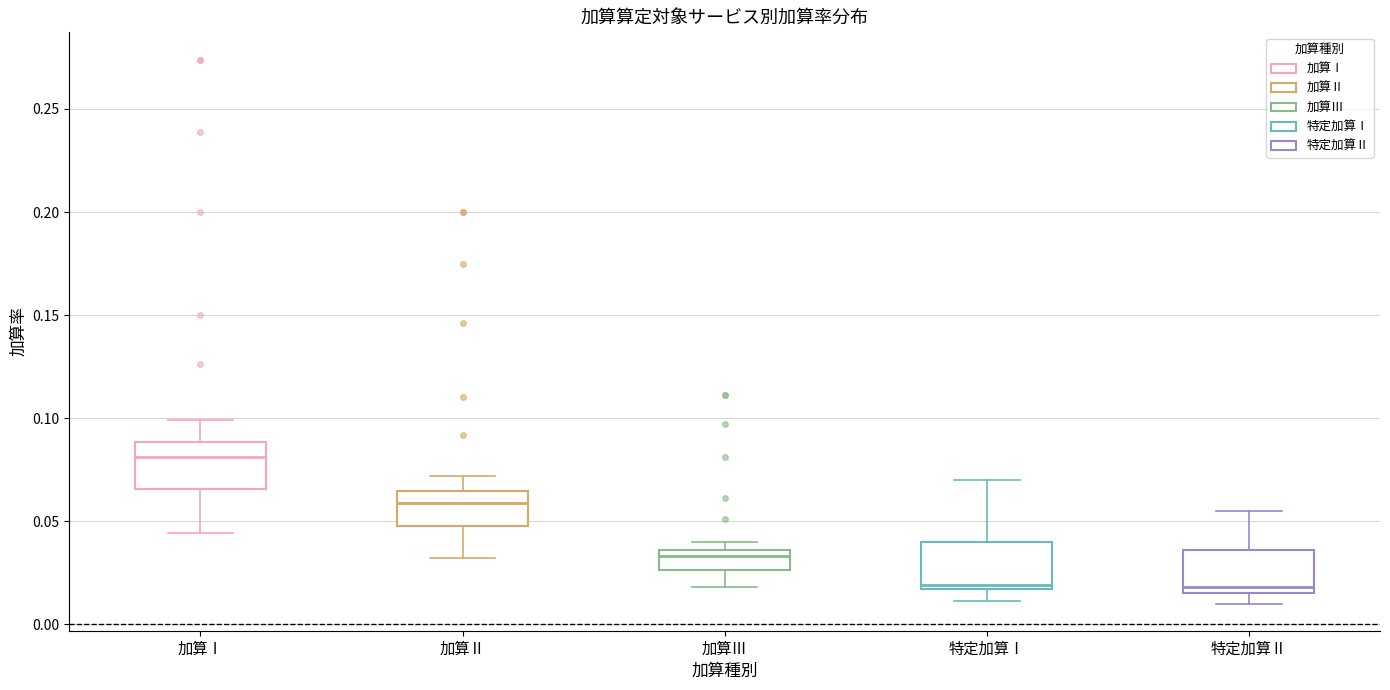

Where is the upper edge of the box for 加算Ⅲ on the y-axis? The values are not printed on the chart, so give them approximately, as read against the axis.

0.035